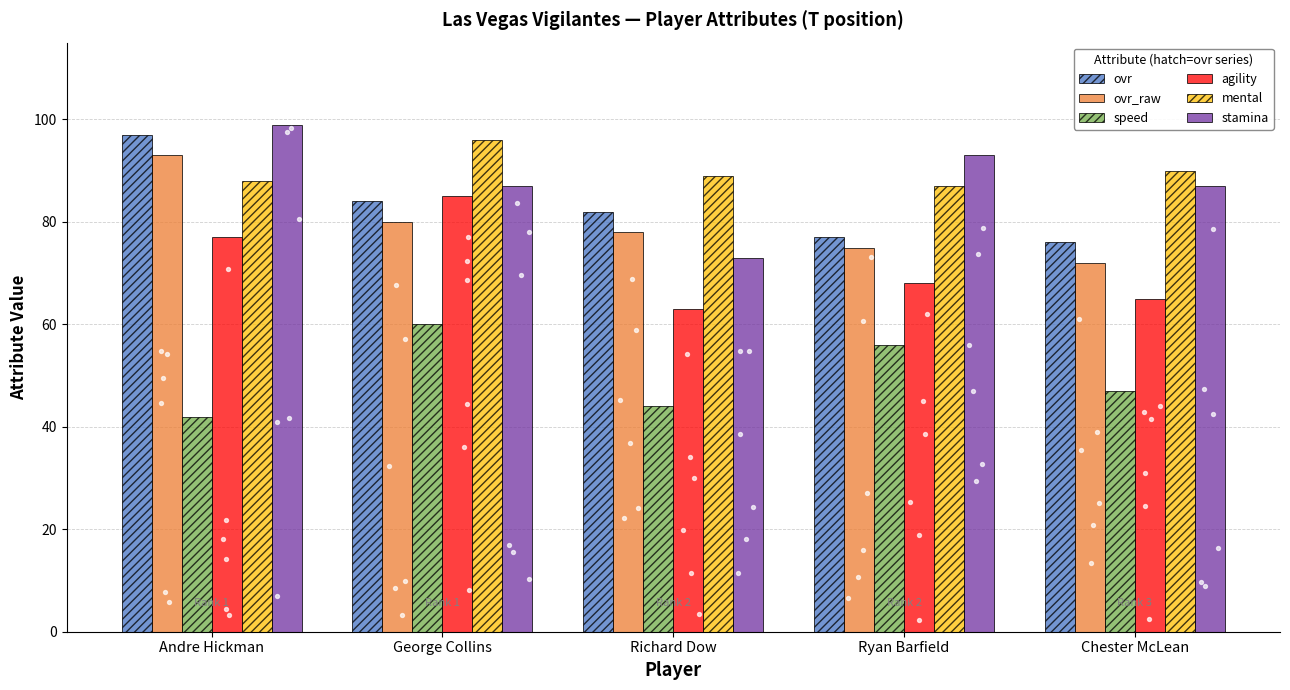

What is the total value across all series at Richard Dow?

429